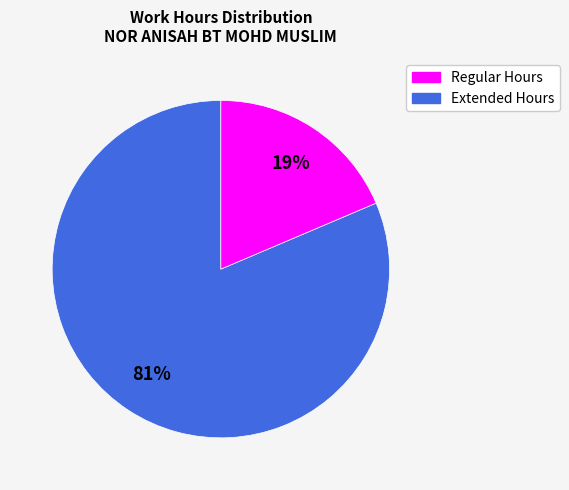

Is there any slice that represents more than half of the pie?

Yes